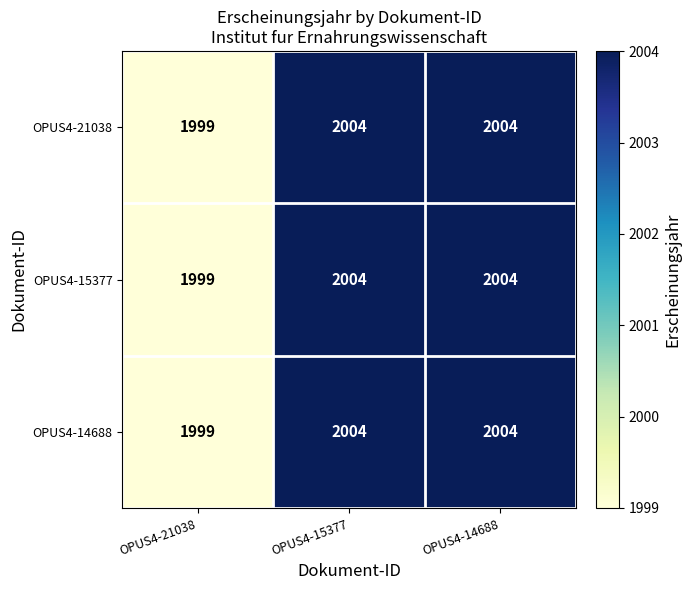

What is the maximum value for OPUS4-21038?

2004